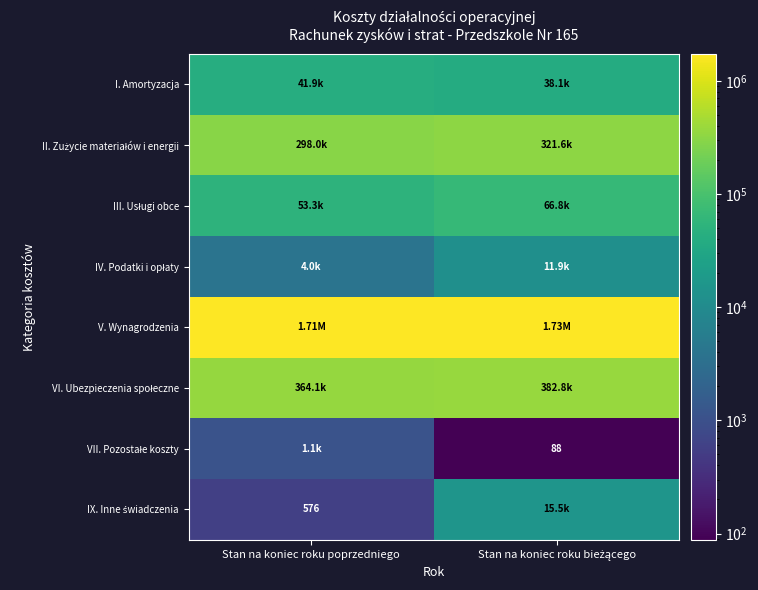

What is the average value of the III. Usługi obce series?

60043.1